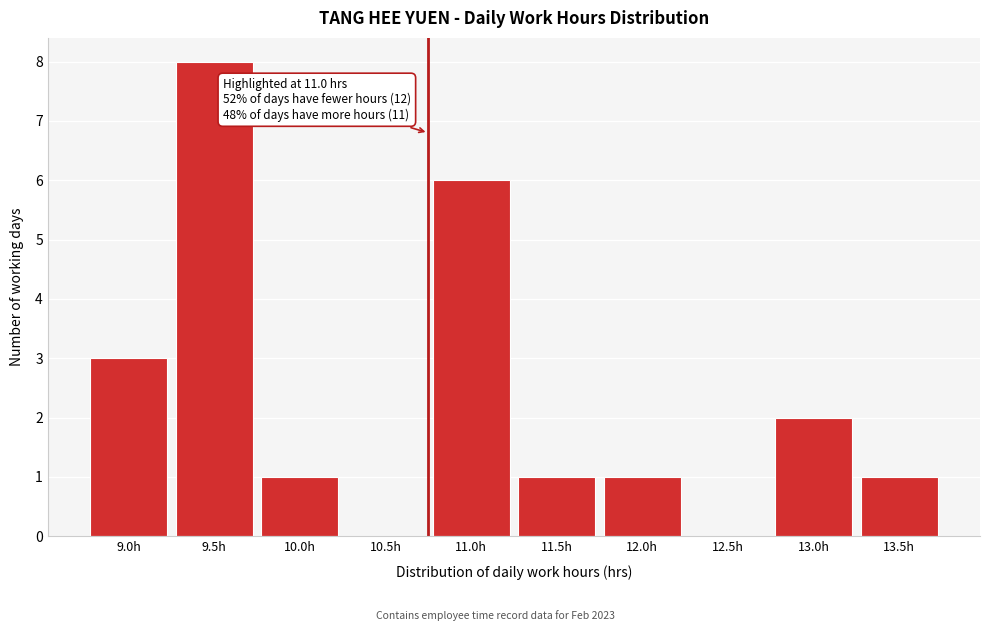

Reading left to right, transcribe all the data shown in this chart.

9.0h=3	9.5h=8	10.0h=1	10.5h=0	11.0h=6	11.5h=1	12.0h=1	12.5h=0	13.0h=2	13.5h=1